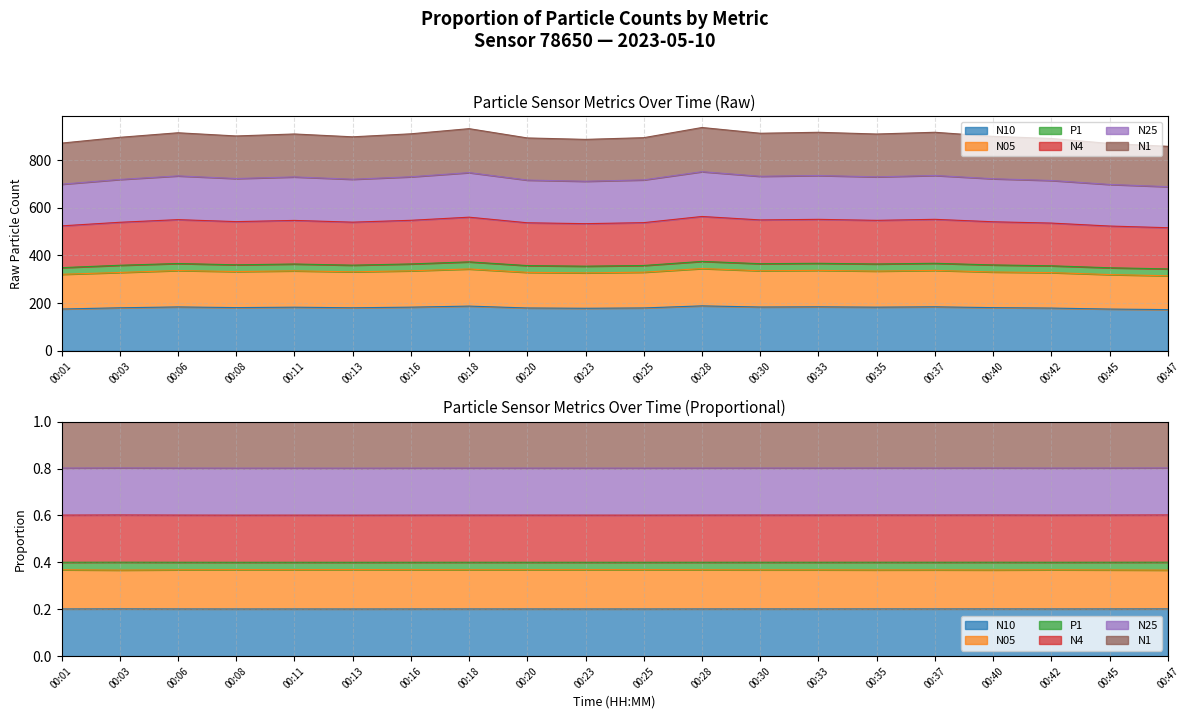

Rank the categories by N25 value from lowest to highest.

00:47, 00:45, 00:01, 00:23, 00:42, 00:20, 00:25, 00:03, 00:13, 00:40, 00:08, 00:11, 00:35, 00:16, 00:30, 00:06, 00:33, 00:37, 00:18, 00:28